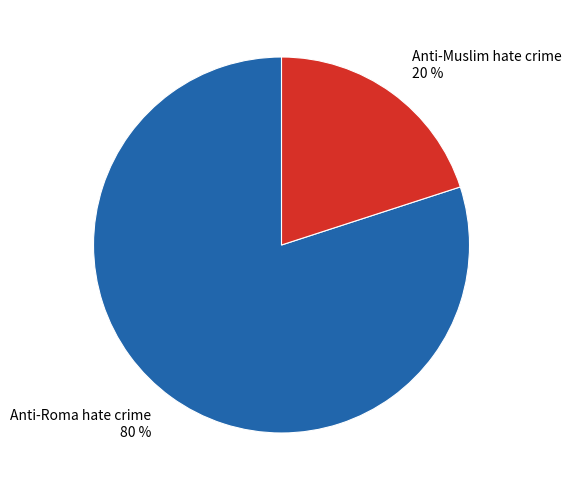

True or false: Anti-Roma hate crime accounts for 80% of the total.

True